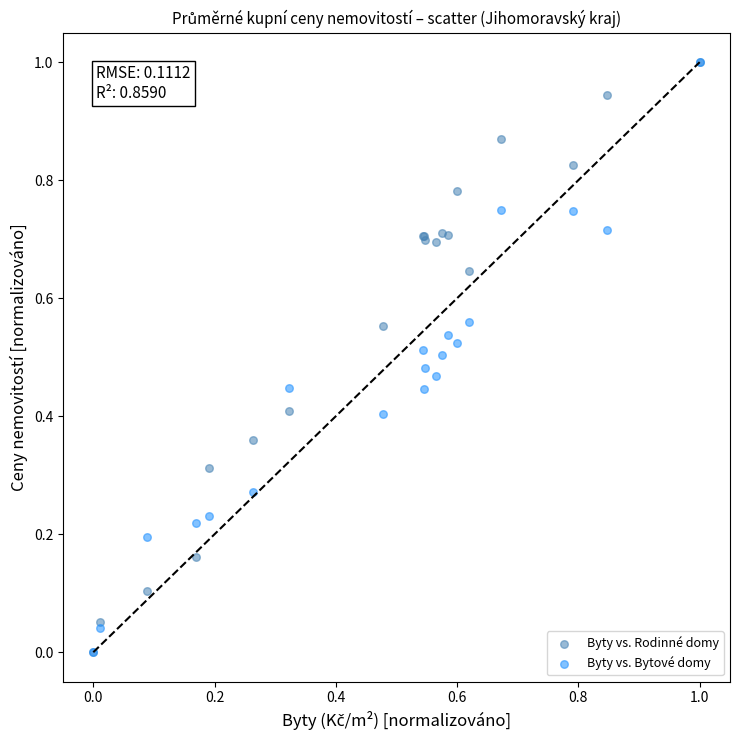

What are all the series names shown in the legend?

Byty vs. Rodinné domy, Byty vs. Bytové domy